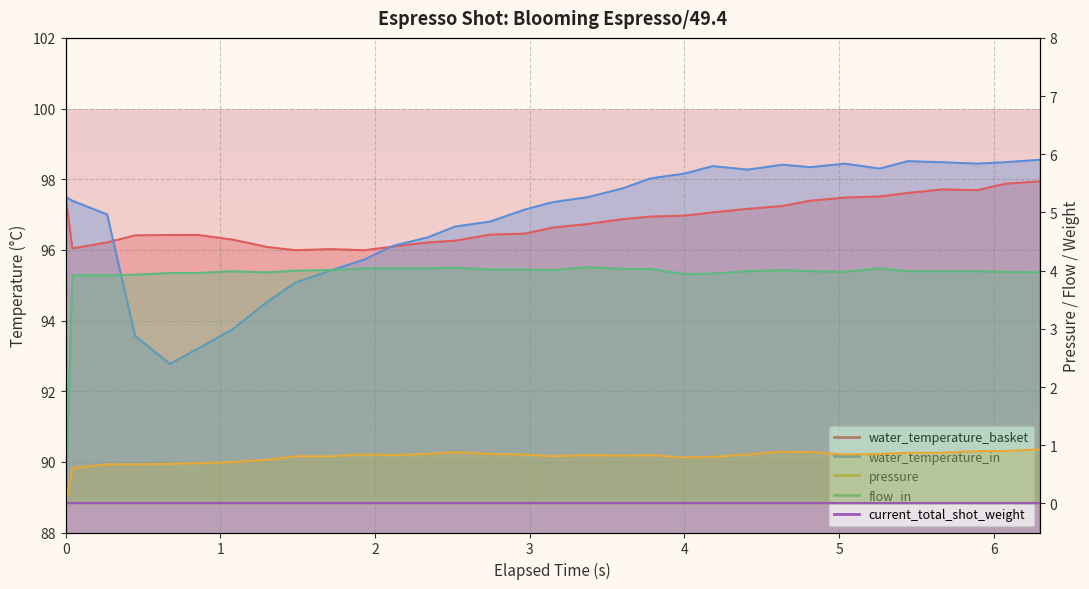

What is the value of the water_temperature_in point at the 2nd from the left?

97.4